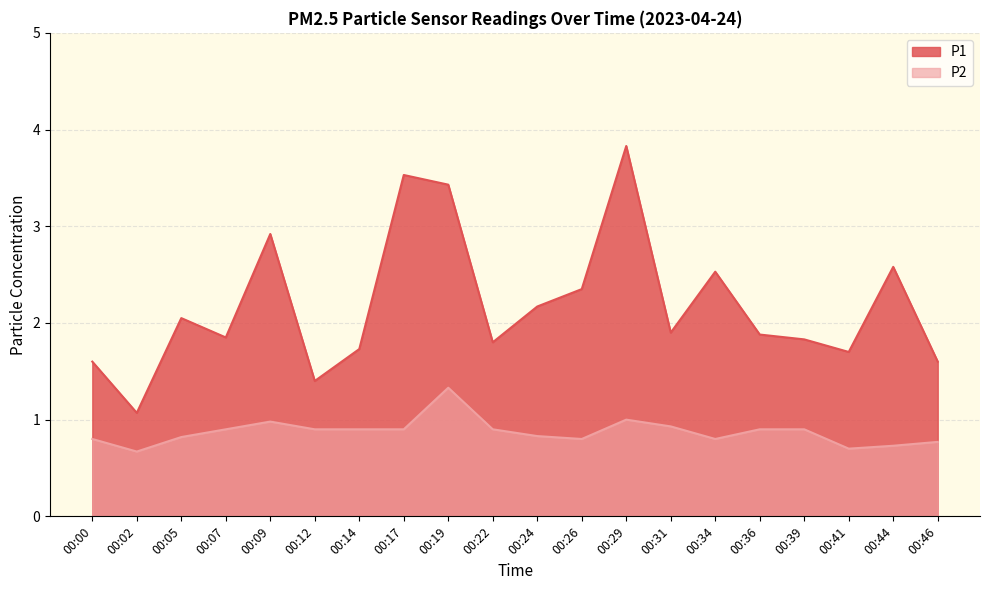

Rank the categories by P2 value from highest to lowest.

00:19, 00:29, 00:09, 00:31, 00:07, 00:12, 00:14, 00:17, 00:22, 00:36, 00:39, 00:24, 00:05, 00:00, 00:26, 00:34, 00:46, 00:44, 00:41, 00:02